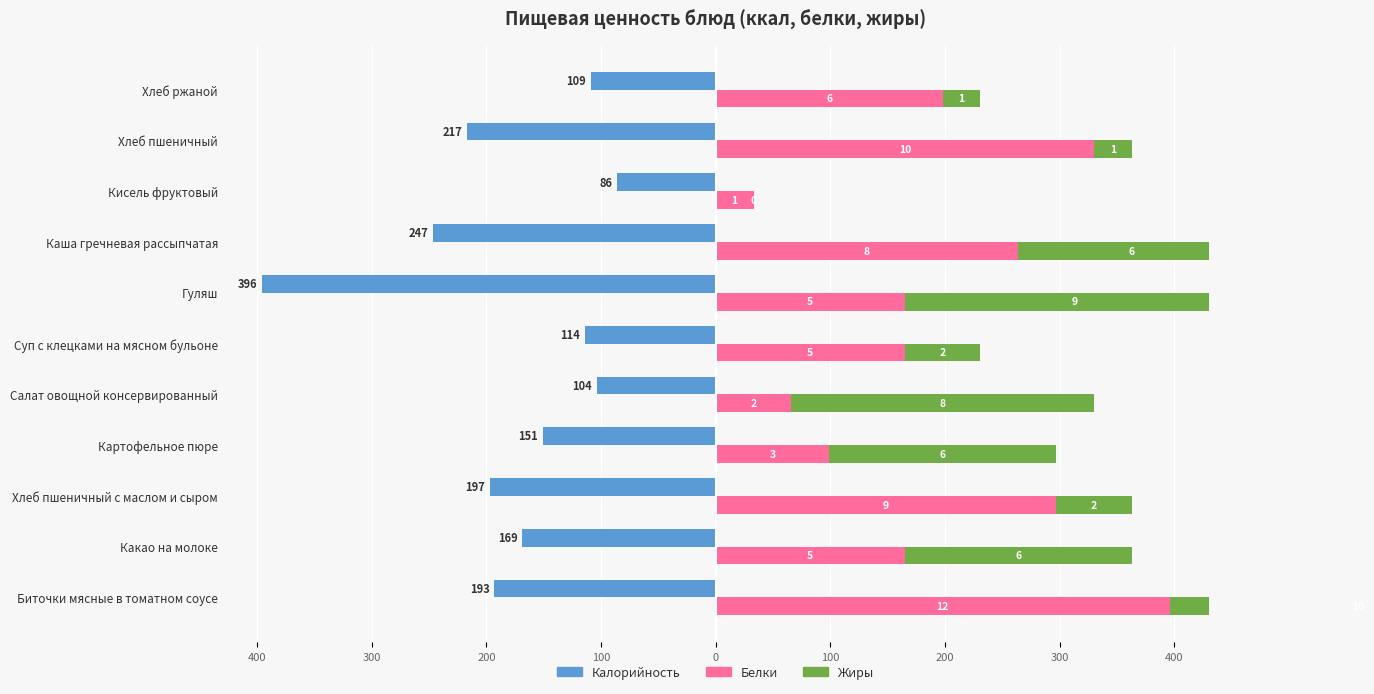

Reading left to right, extract all data points from this chart.

Калорийность: -193	-169	-197	-151	-104	-114	-396	-247	-86	-217	-109
Белки: 396	165	297	99	66	165	165	264	33	330	198
Жиры: 330	198	66	198	264	66	297	198	0	33	33